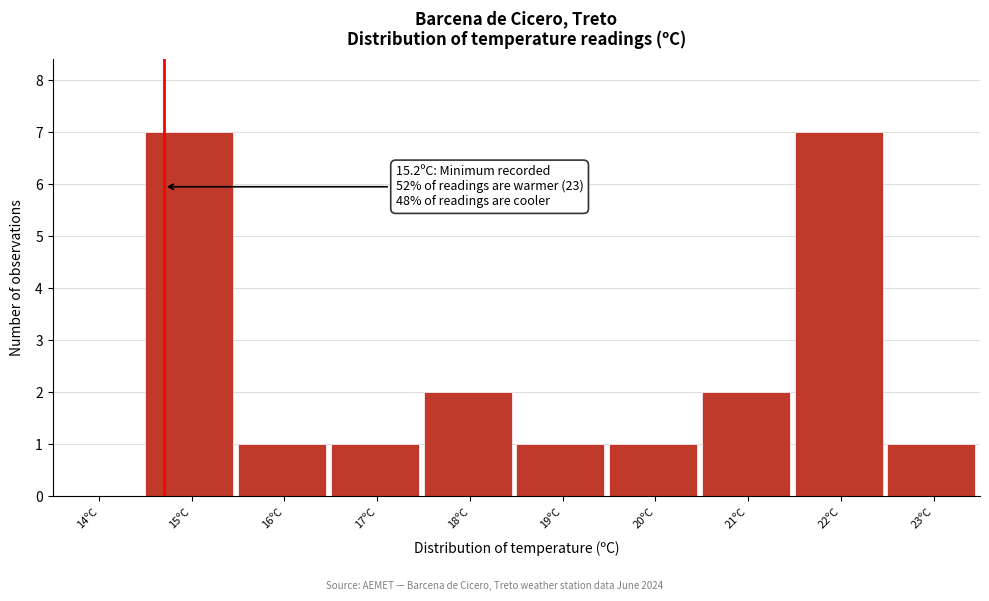

Reading right to left, what are all the values shown in this chart?

23ºC=1	22ºC=7	21ºC=2	20ºC=1	19ºC=1	18ºC=2	17ºC=1	16ºC=1	15ºC=7	14ºC=0